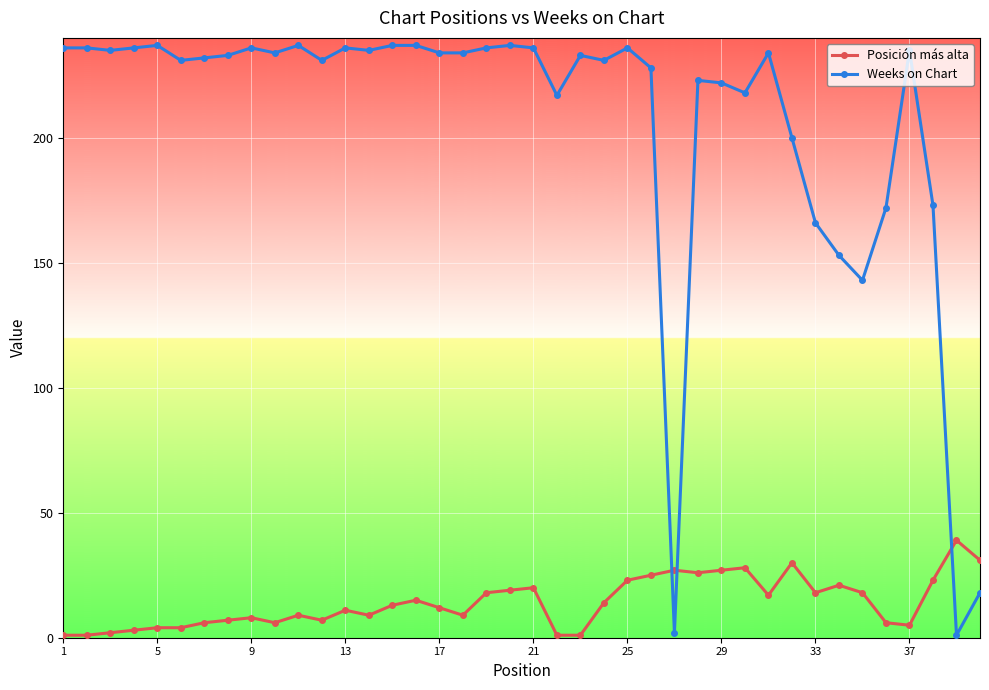

What is the average value of the Weeks on Chart series?

206